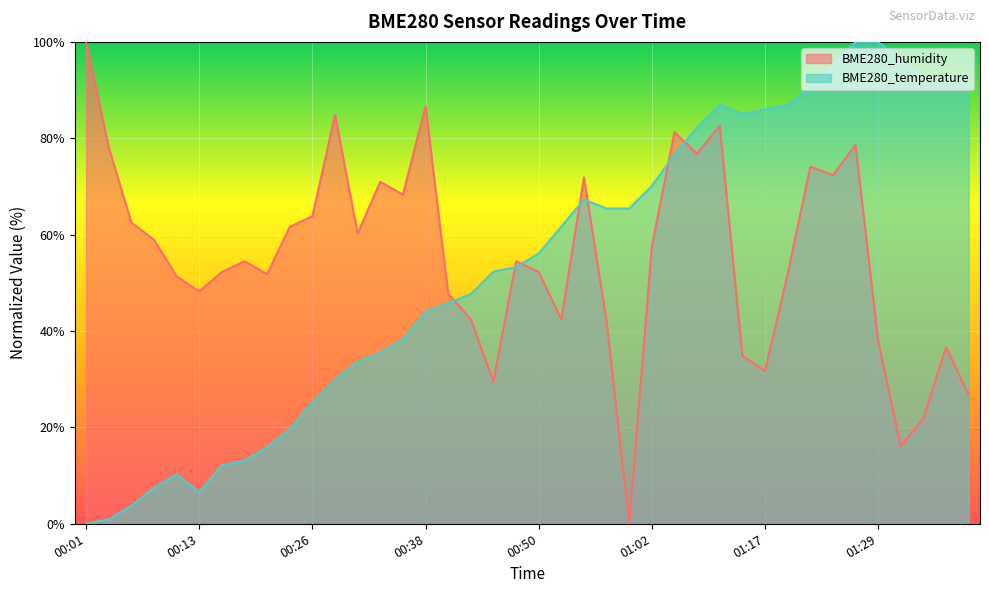

Reading right to left, transcribe all the data shown in this chart.

BME280_humidity: 26.8	36.6	21.9	16.1	37.9	78.6	72.3	74.1	51.8	31.7	34.8	82.6	76.8	81.2	57.6	0.0	42.0	71.9	42.4	52.2	54.5	29.5	42.4	47.8	86.6	68.3	71.0	60.3	84.8	63.8	61.6	51.8	54.5	52.2	48.2	51.3	58.9	62.5	78.1	100.0
BME280_temperature: 92.5	92.5	92.5	96.3	100.0	100.0	95.3	90.7	86.9	86.0	85.0	86.9	82.2	76.6	70.1	65.4	65.4	67.3	61.7	56.1	53.3	52.3	47.7	45.8	43.9	38.3	35.5	33.6	29.9	25.2	19.6	15.9	13.1	12.1	6.5	10.3	7.5	3.7	0.9	0.0